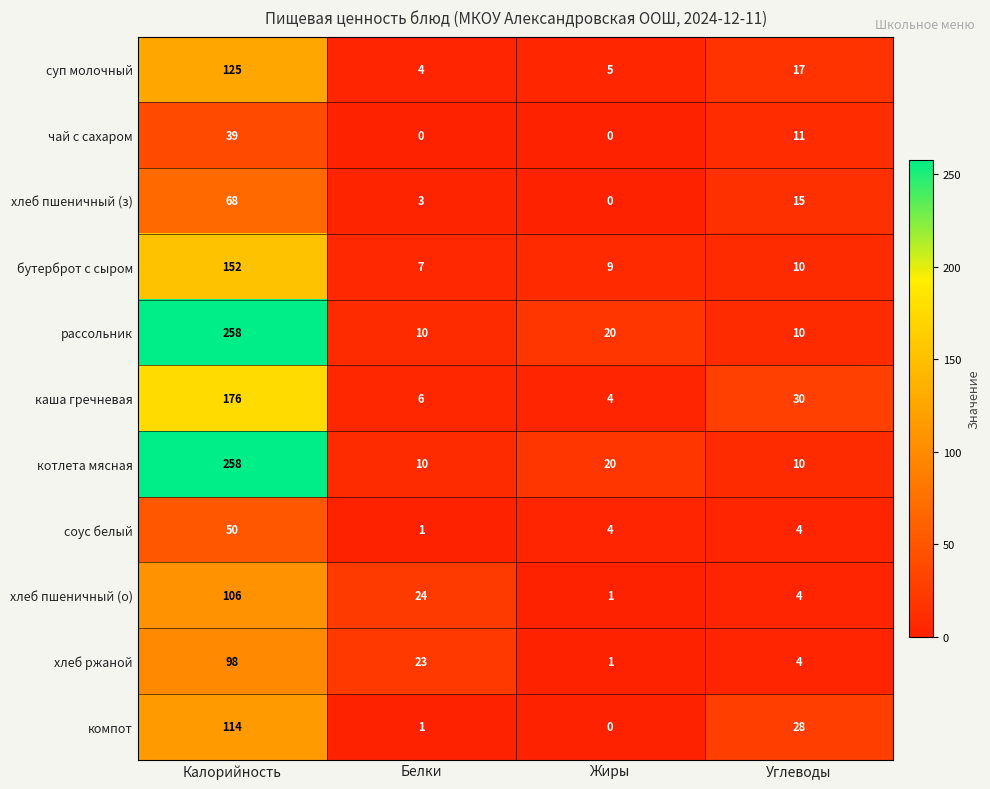

What is the difference between the highest and lowest values at Белки?

24